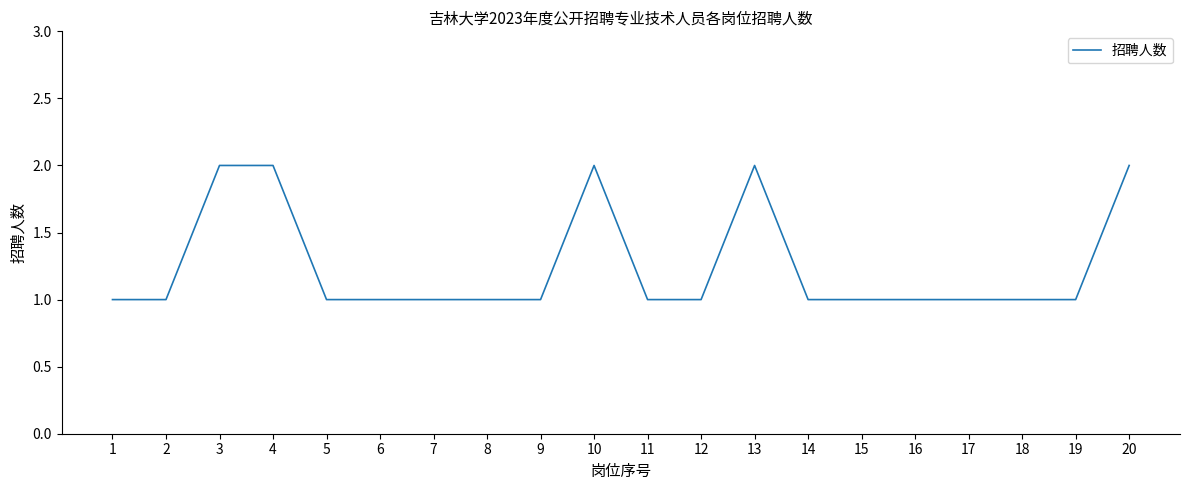

What is the ratio of the value at 8 to the value at 16?

1.0